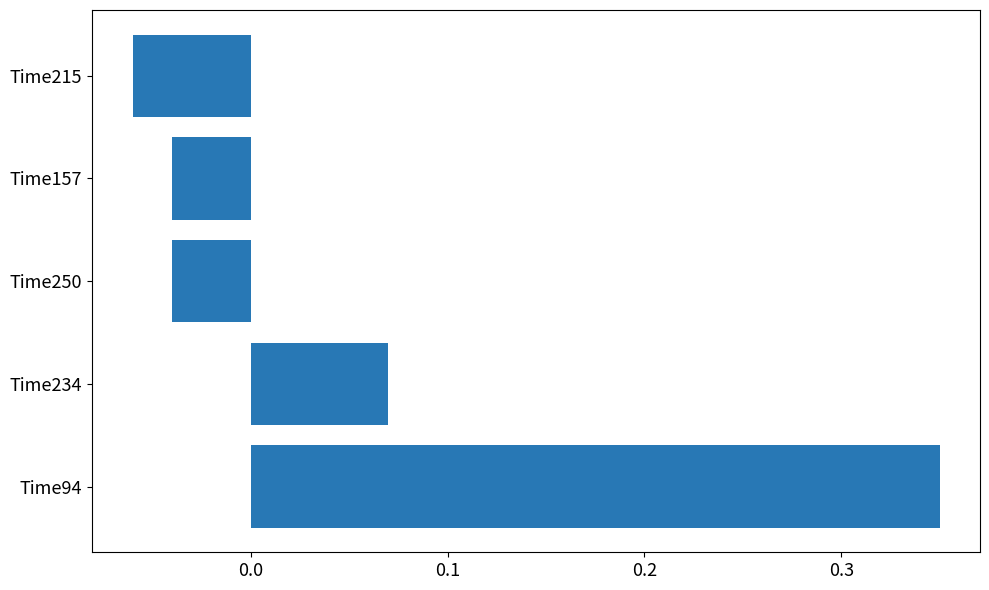

At which category does the chart reach its peak across all series?

Time94